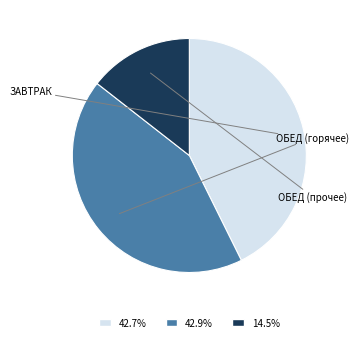

Count the number of slices in the pie.

3